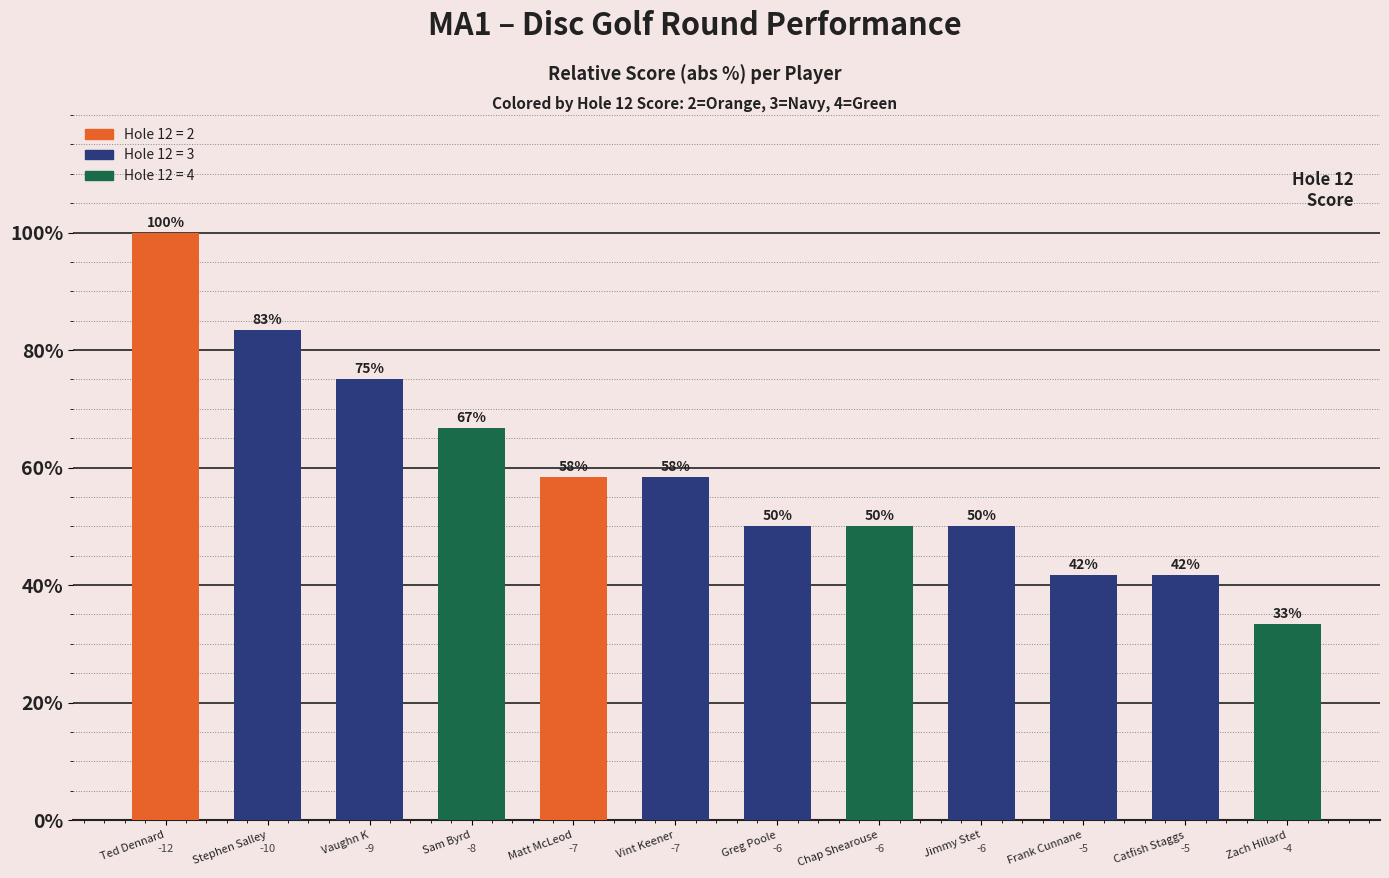

What is the ratio of the value at Stephen Salley to the value at Zach Hillard?

2.5